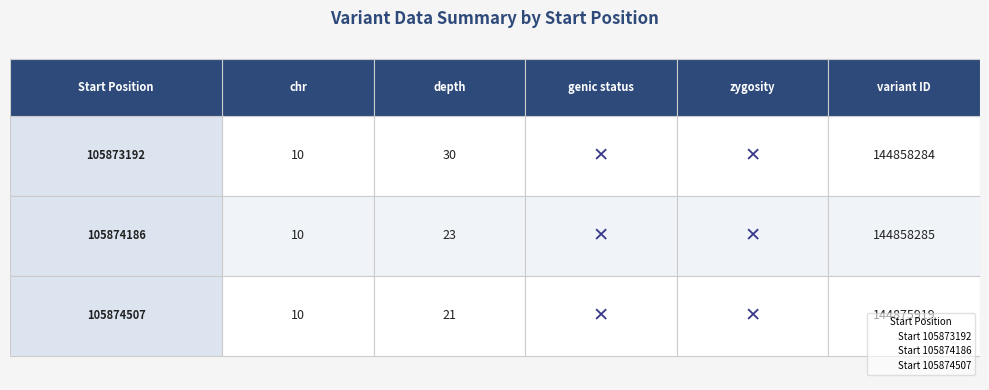

What is the total value across all series at 105873192?

30